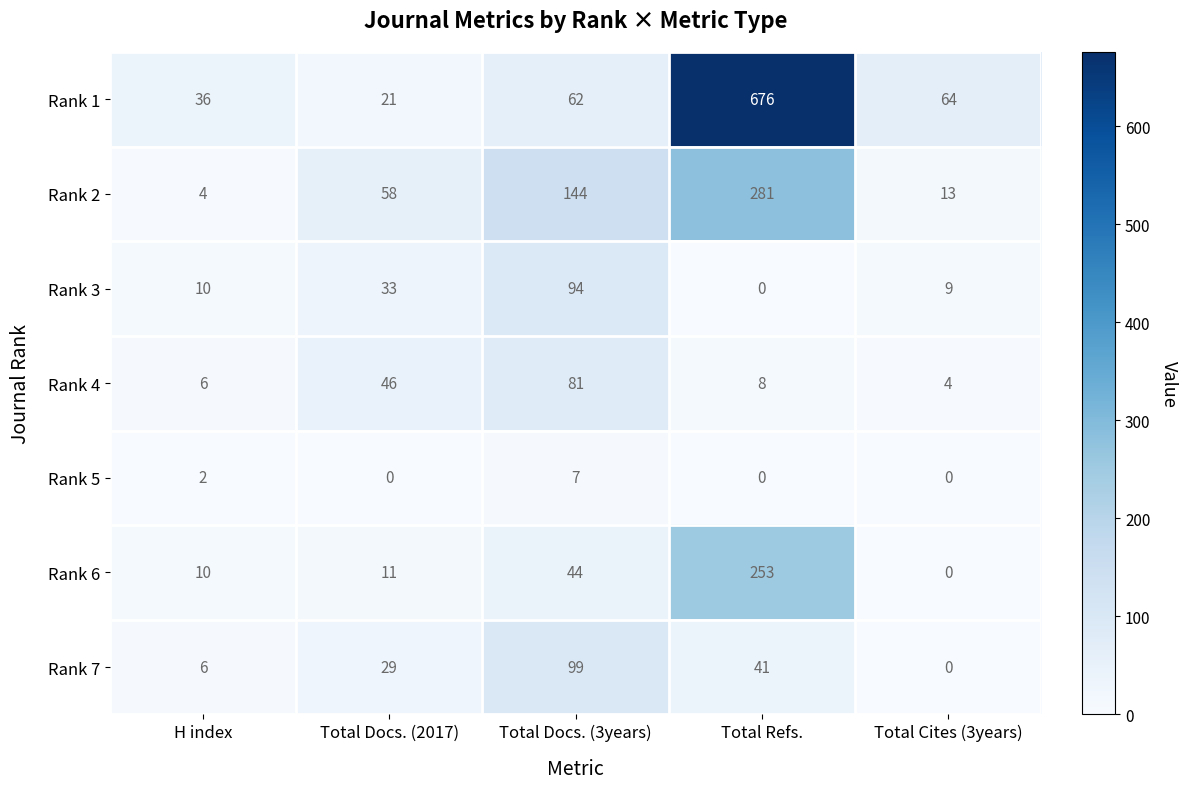

What is the difference between the highest and lowest values at Total Docs. (3years)?

137